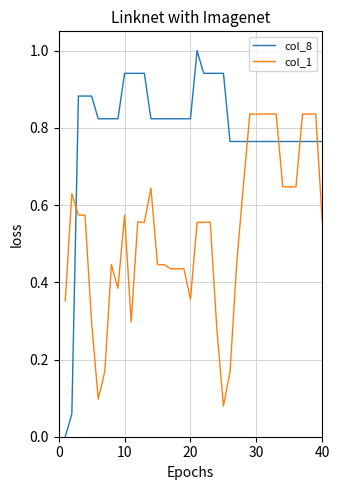

List the series in order of their overall mean, highest first.

col_8, col_1